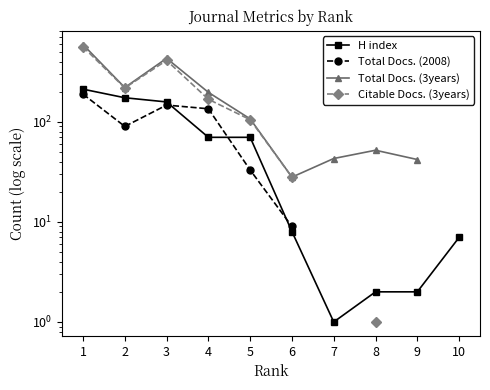

At how many categories does at least one series exceed 260?

2